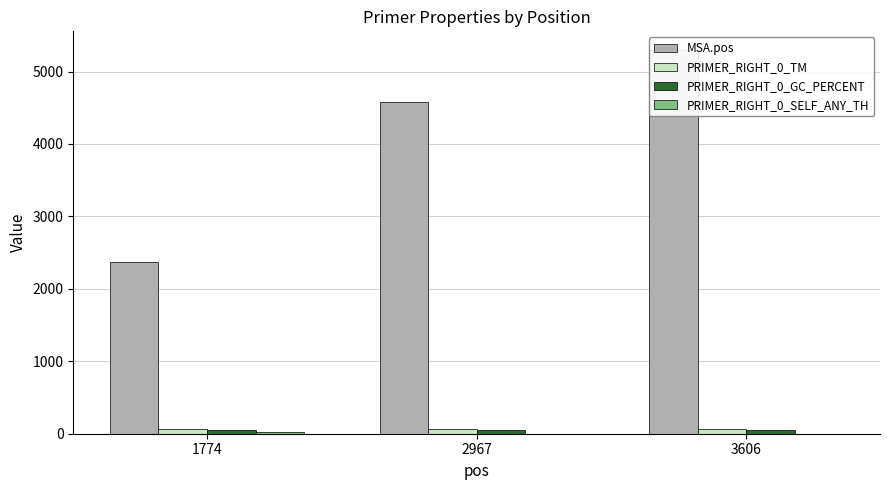

How many data points does each series have?

3